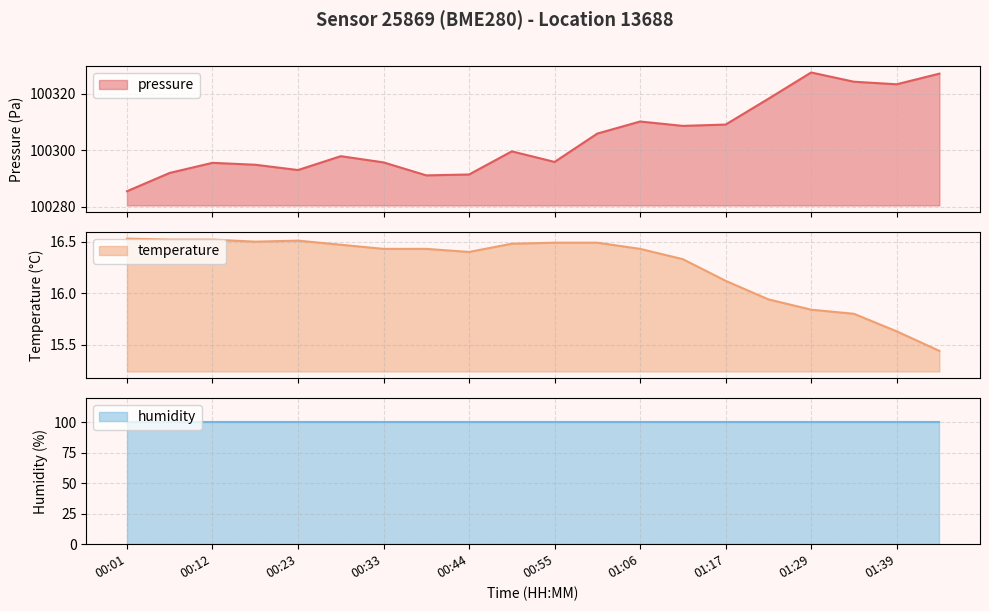

At which label does pressure first exceed 100299?

00:50